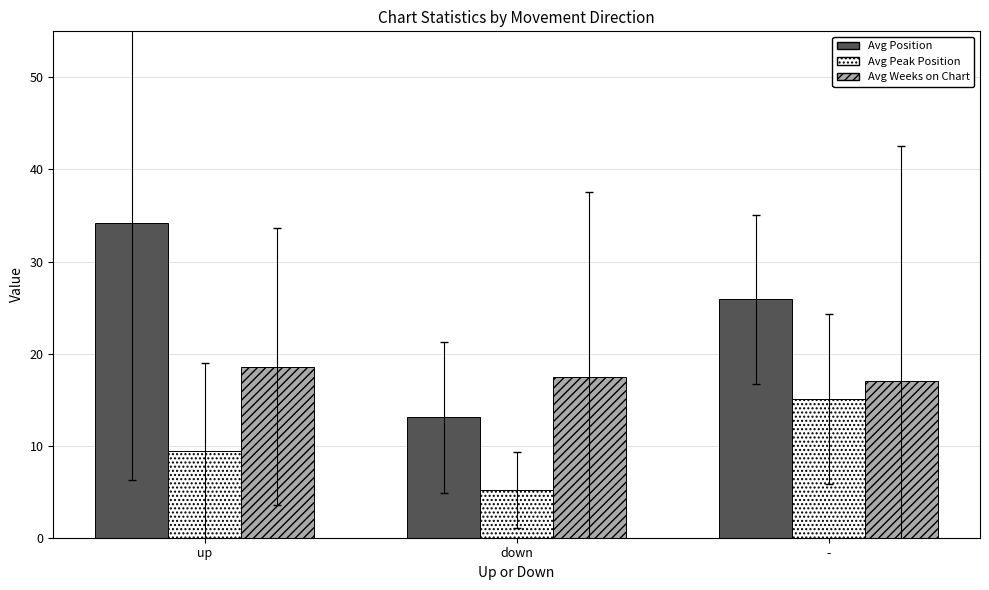

True or false: Avg Peak Position has a value of 15.2 at up.

False